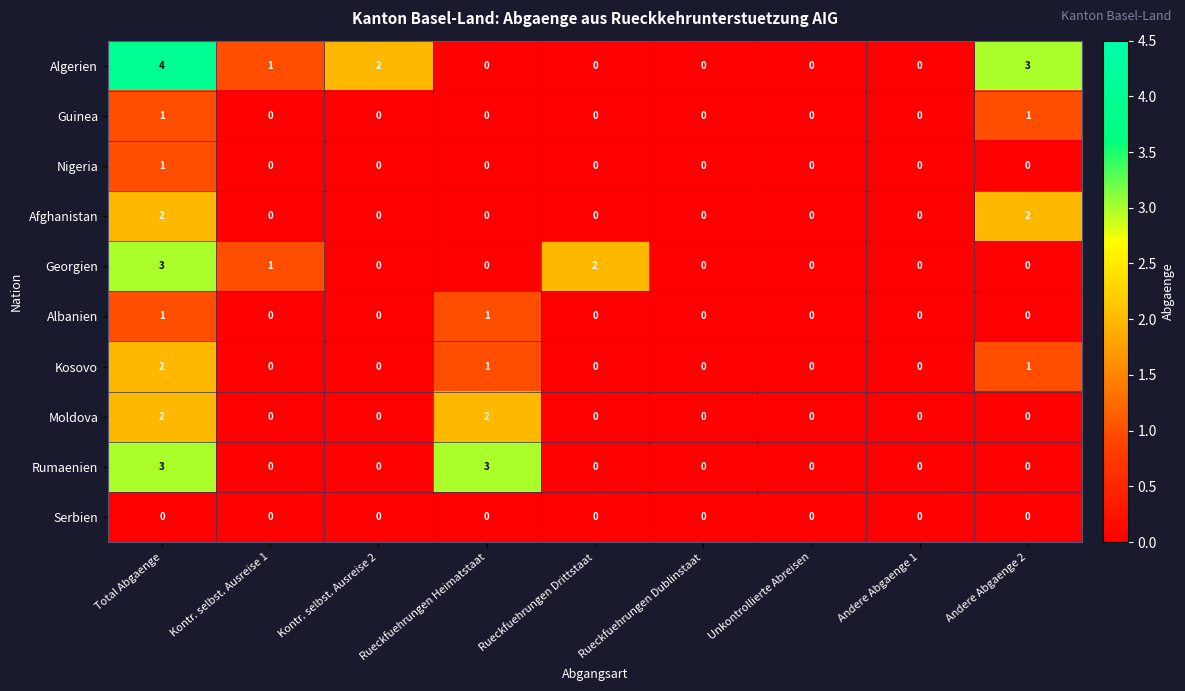

What is the greatest value displayed?

4